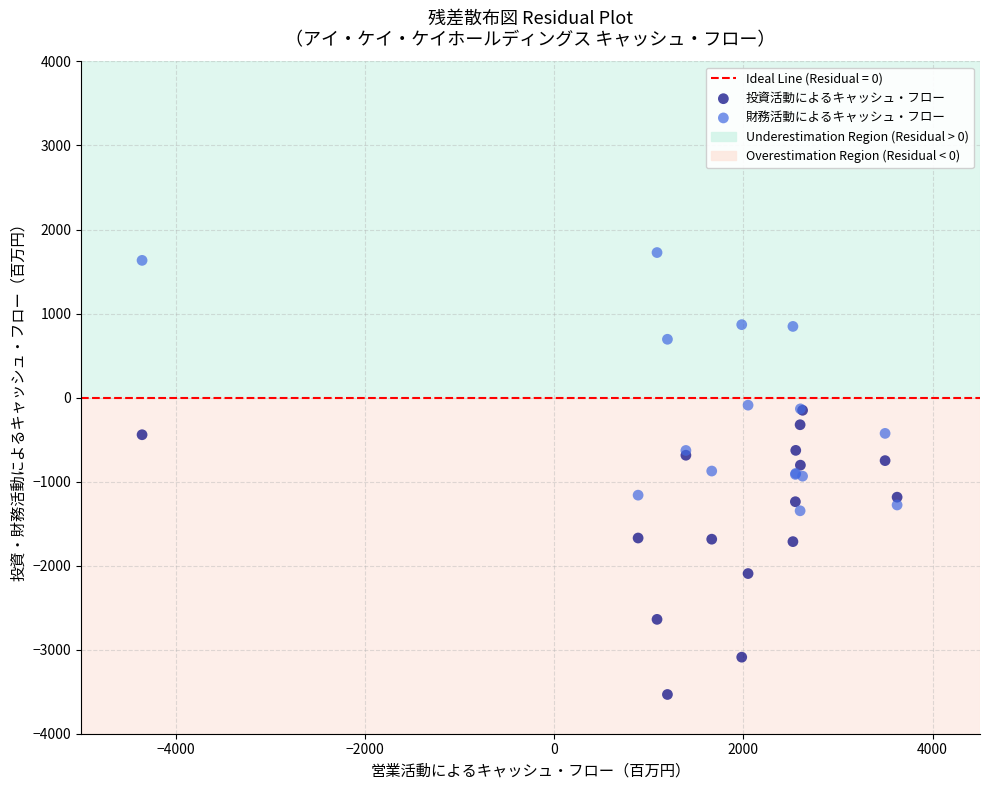

Which series contains the highest Y value?

財務活動によるキャッシュ・フロー